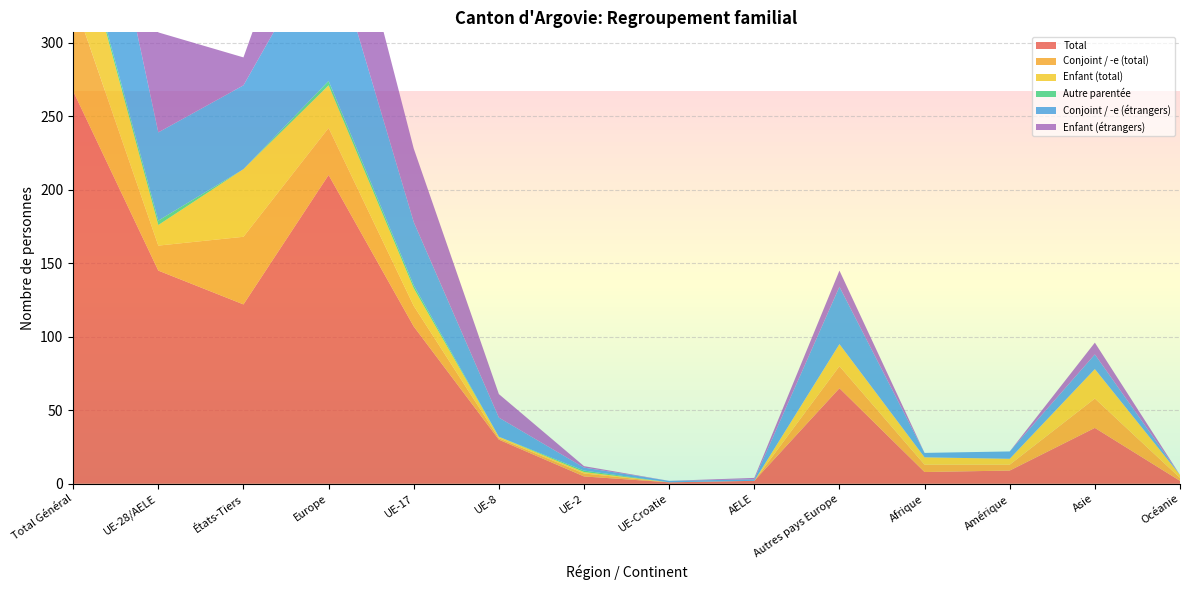

Reading right to left, list all the values displayed in this chart.

Total: 2	38	9	8	65	2	1	5	30	107	210	122	145	267
Conjoint / -e (total): 2	20	4	5	15	0	0	2	1	14	32	46	17	63
Enfant (total): 2	20	4	5	15	0	0	1	1	12	29	46	14	60
Autre parentée: 0	0	0	0	0	0	0	1	0	2	3	0	3	3
Conjoint / -e (étrangers): 0	10	5	3	39	1	1	2	13	43	99	57	60	117
Enfant (étrangers): 0	8	0	0	11	1	0	1	16	50	79	19	68	87